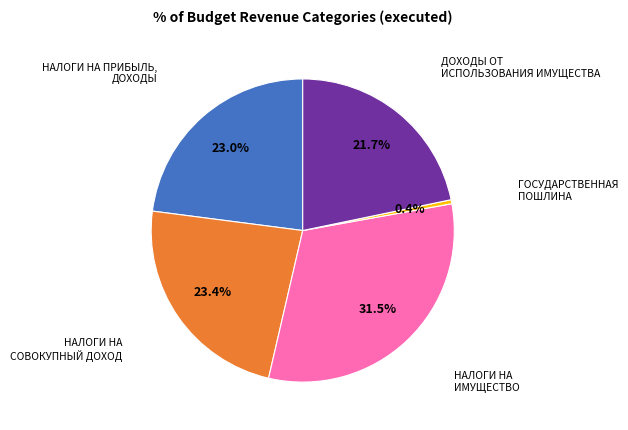

Is there any slice that represents more than half of the pie?

No